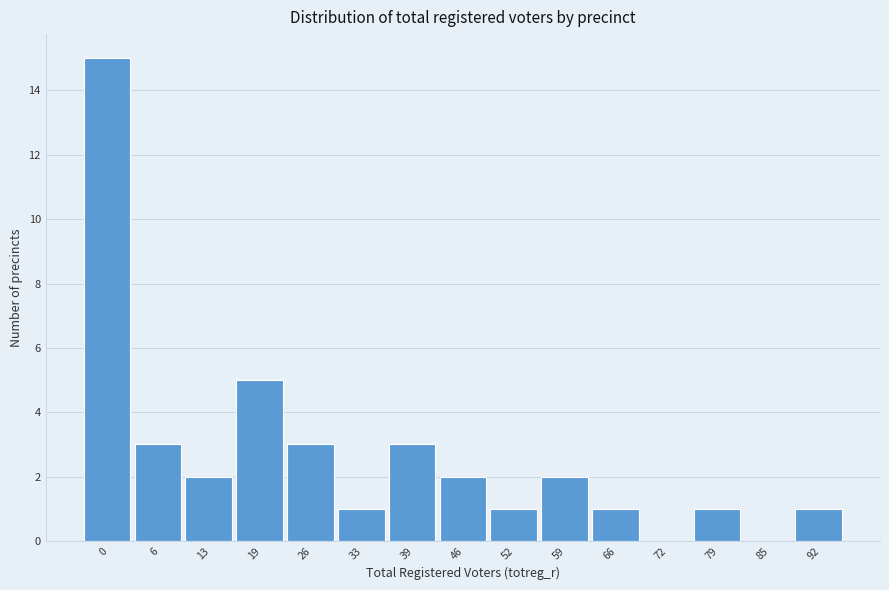

Reading left to right, transcribe all the data shown in this chart.

0=15	6=3	13=2	19=5	26=3	33=1	39=3	46=2	52=1	59=2	66=1	72=0	79=1	85=0	92=1